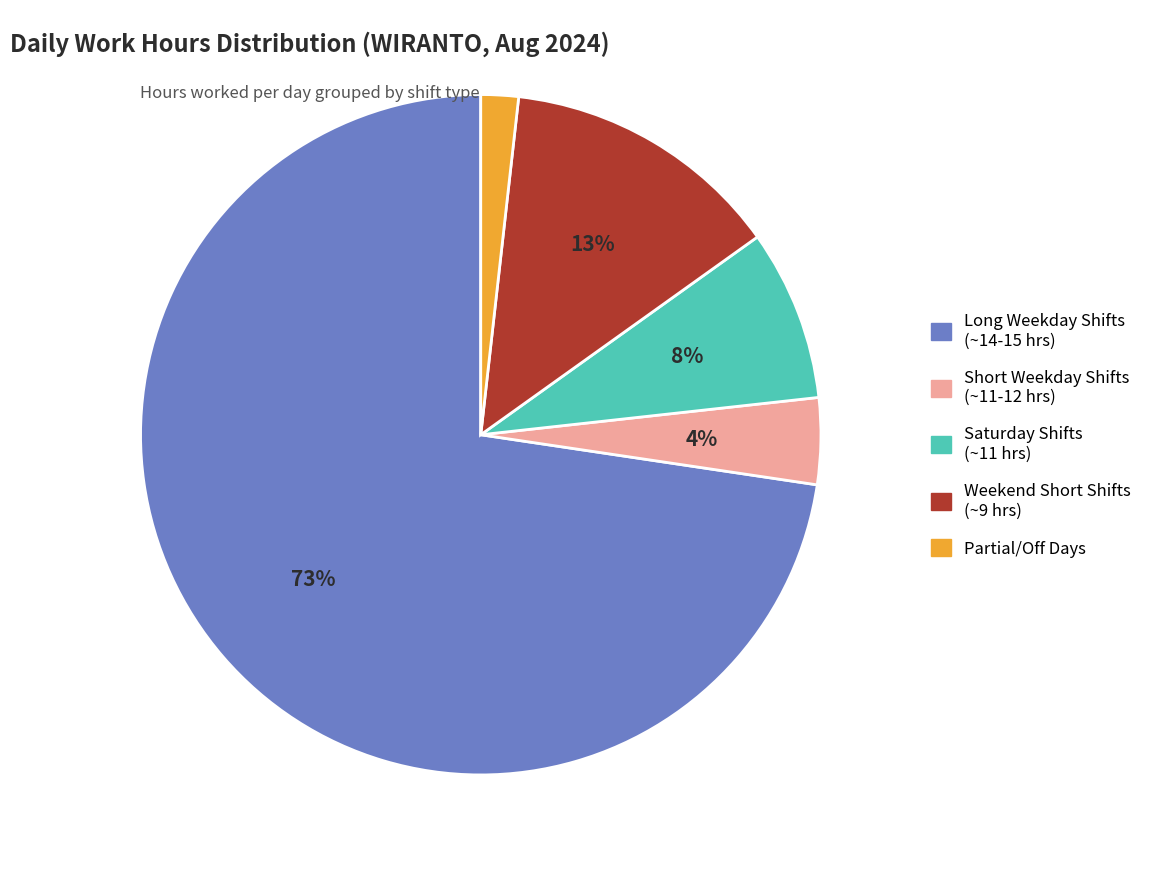

How many slices are in this pie chart?

5